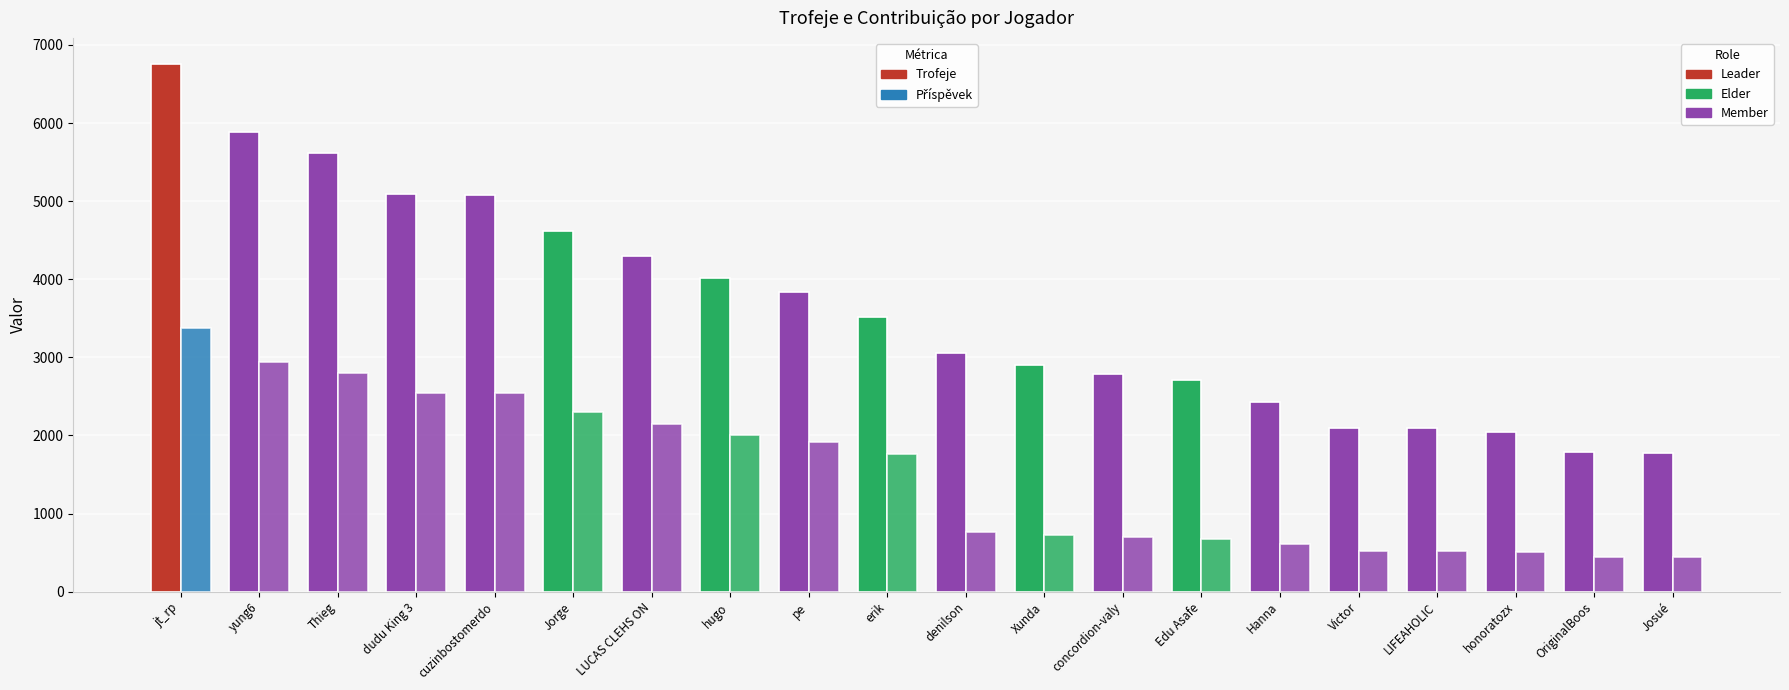

How many distinct data groups are displayed?

2